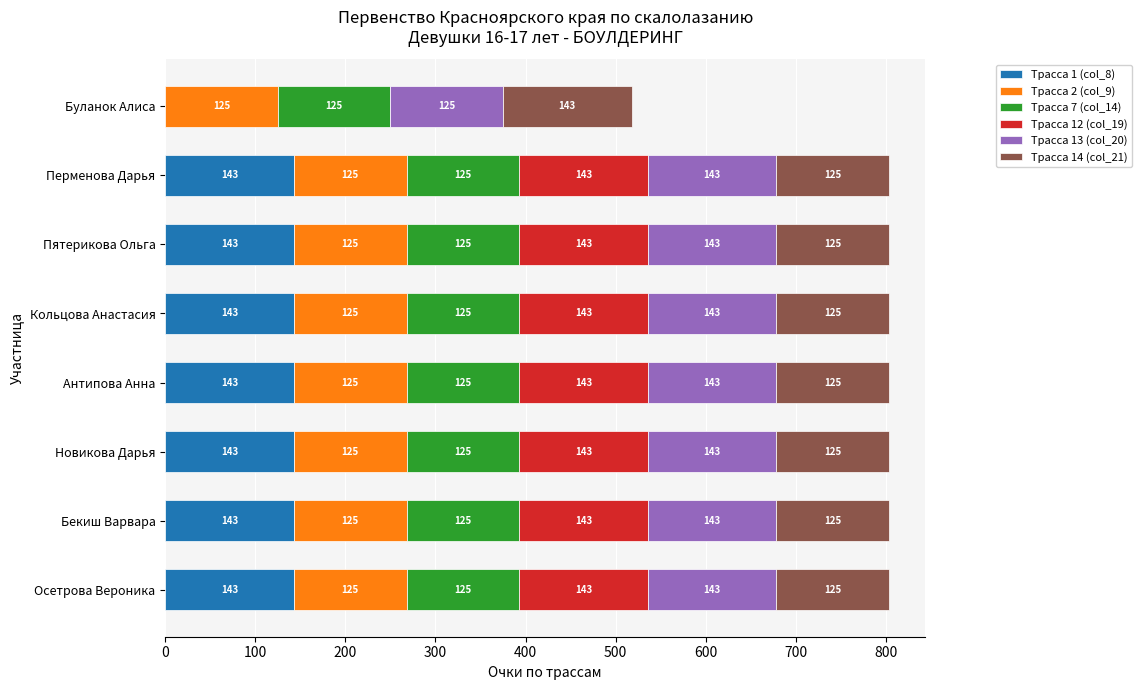

What is the maximum value for Трасса 1 (col_8)?

142.9